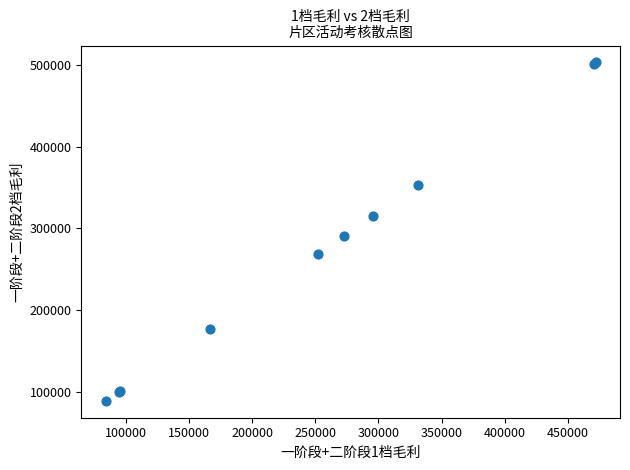

What Y value in the scatter plot is closest to 296178?

290580.5